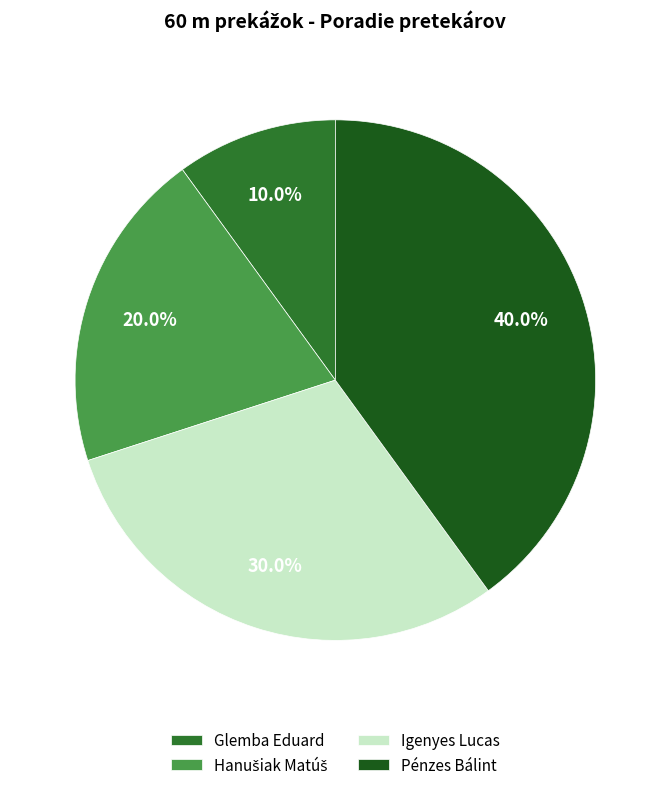

Between Glemba Eduard and Pénzes Bálint, which is larger?

Pénzes Bálint